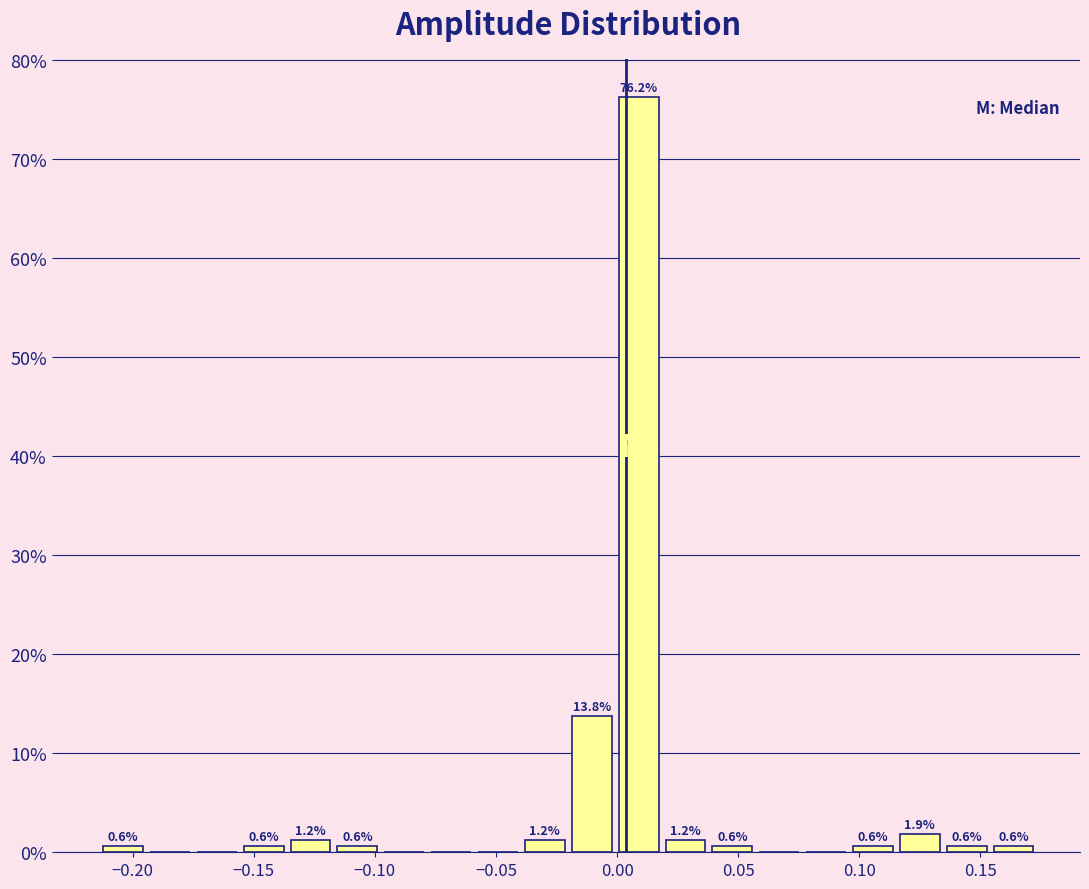

Around what value on the x-axis is the tallest bar? Give the approximate position of its centre, as read against the axis.

0.010